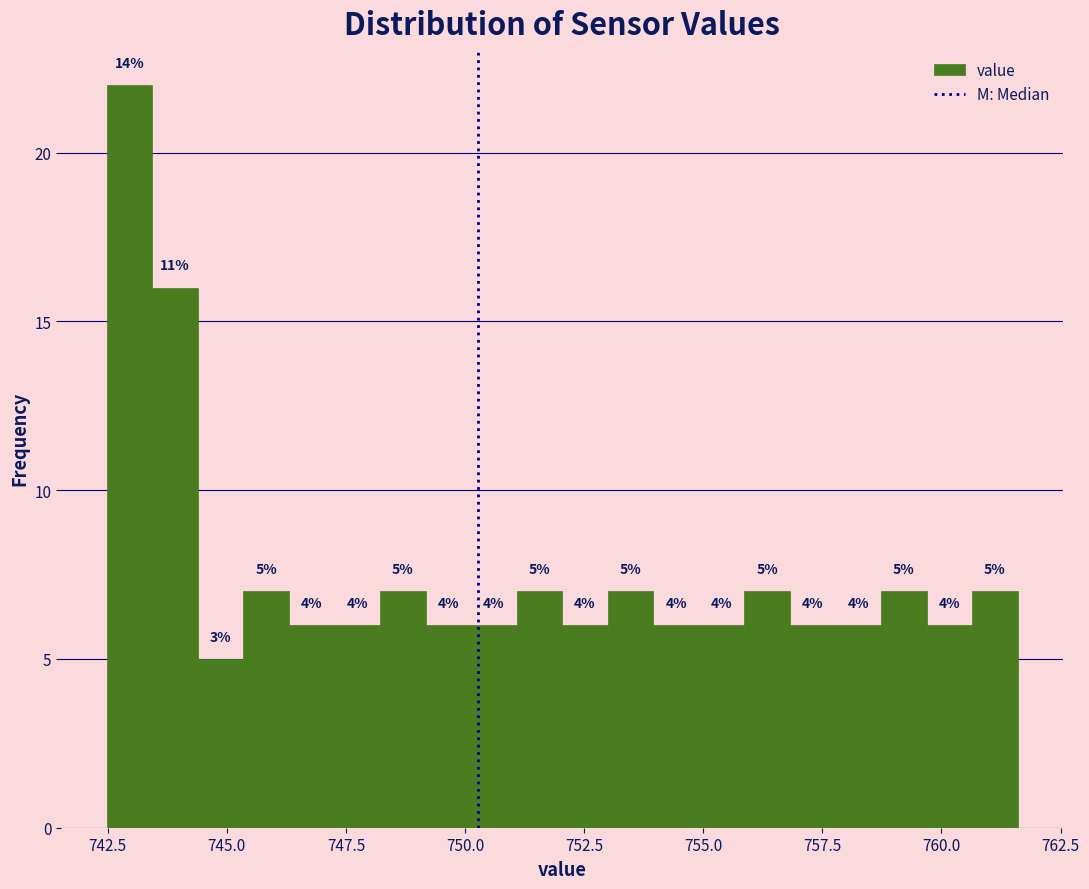

Read against the x-axis, roughly where is the centre of the tallest bar?

743.0